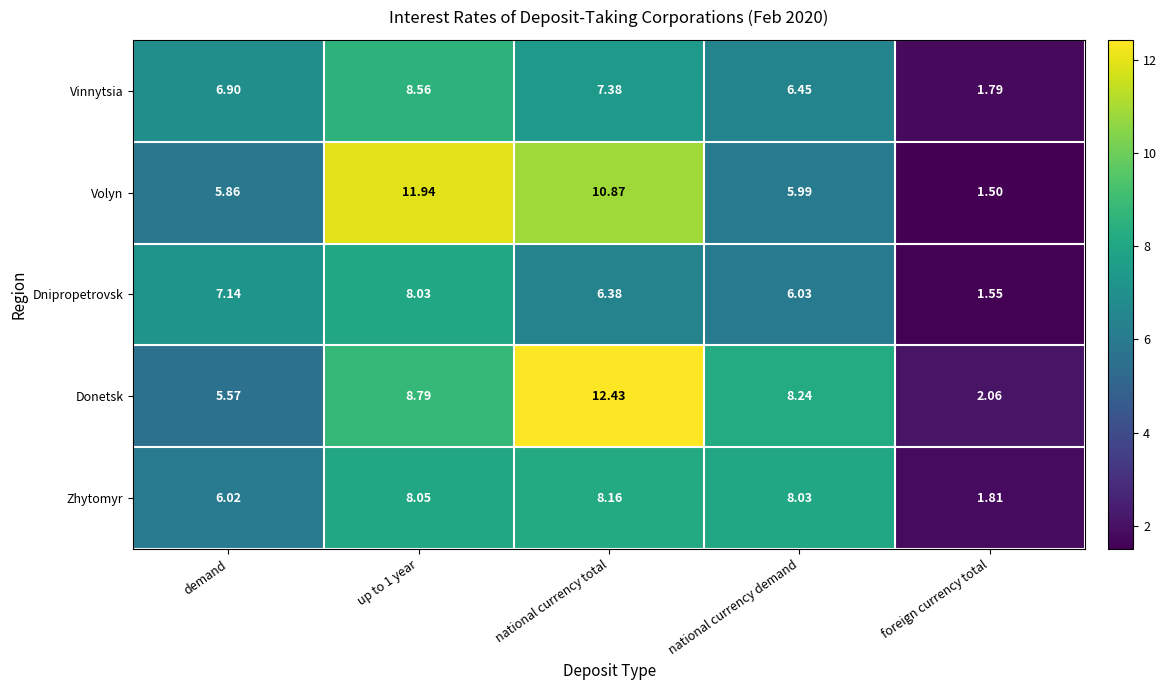

Is the value of Dnipropetrovsk at national currency total greater than the value of Zhytomyr at foreign currency total?

Yes